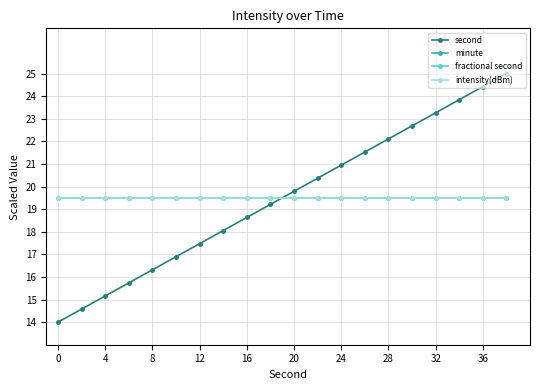

Is this an area chart (filled region under the line)?

No